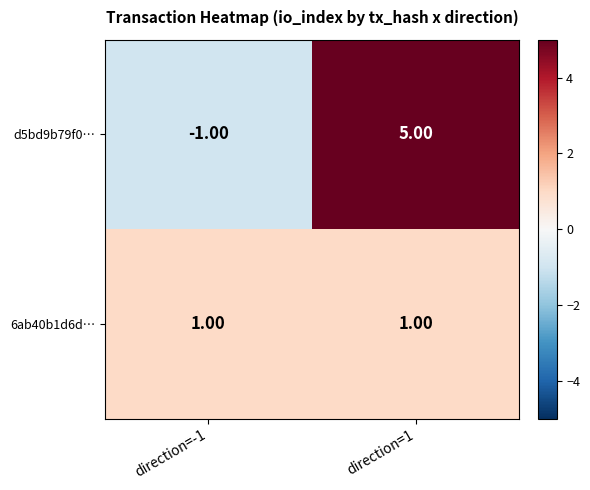

Rank the categories by d5bd9b79f0… value from highest to lowest.

direction=1, direction=-1